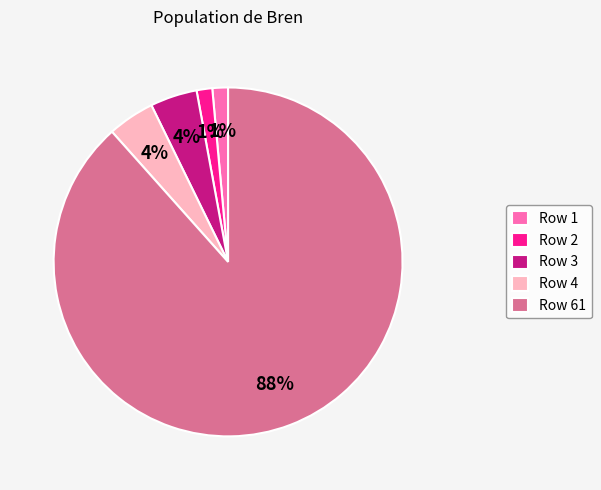

To the nearest percent, what is the average slice percentage?

20%